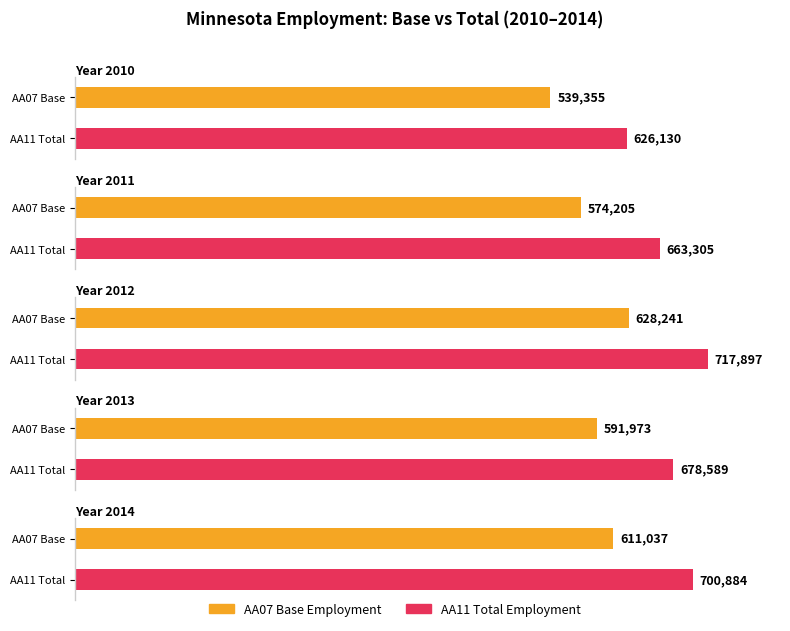

How many bars are there in each group?

2